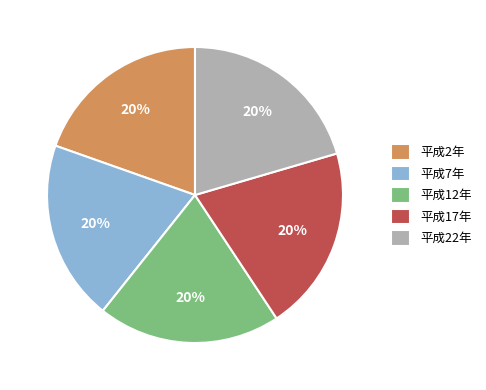

Is 平成7年 the majority of the pie?

No